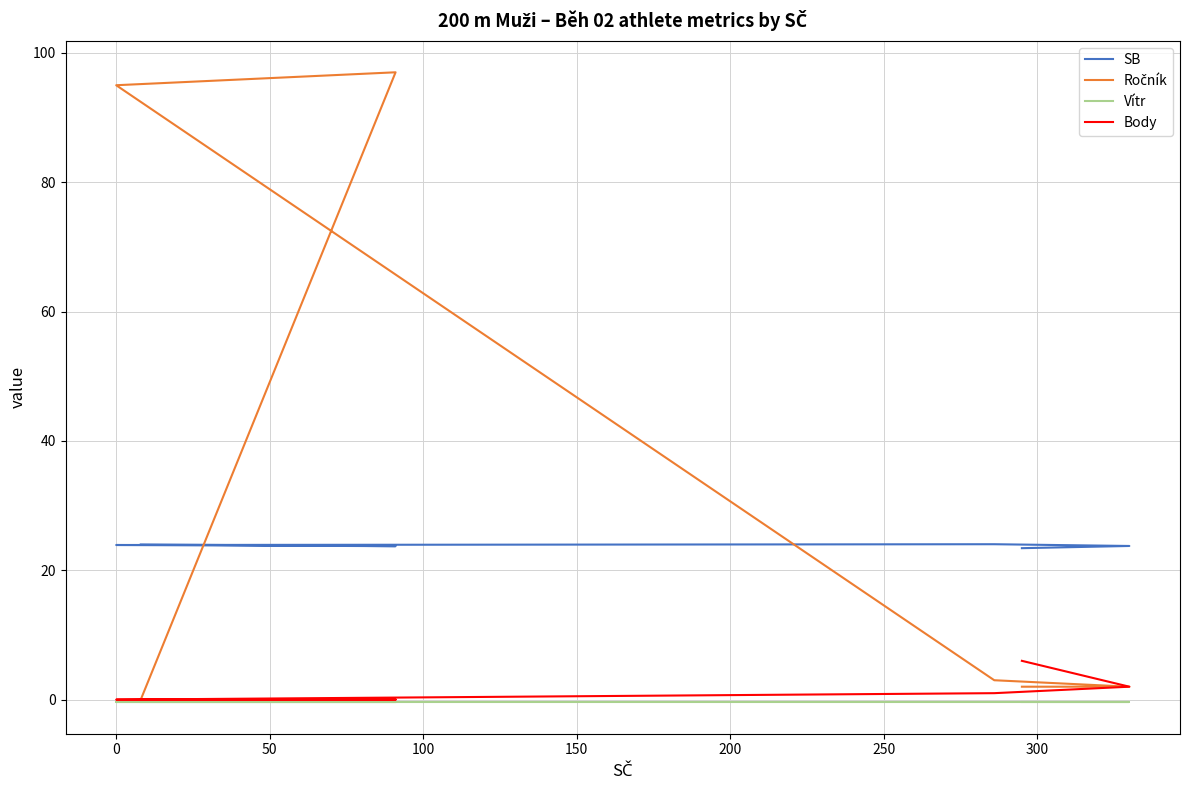

What is the maximum value for SB?

24.0